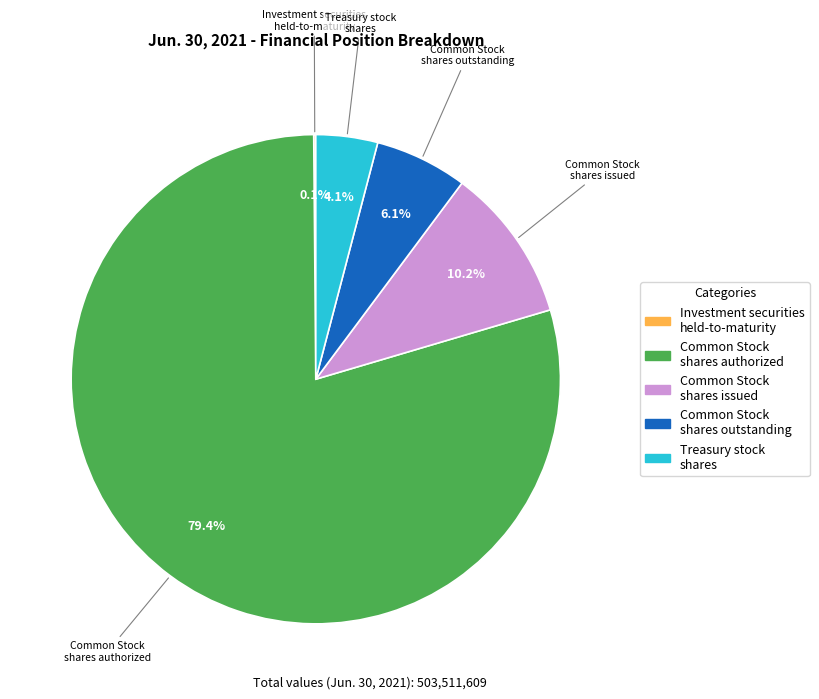

Does Common Stock shares authorized account for over 50% of the chart?

Yes